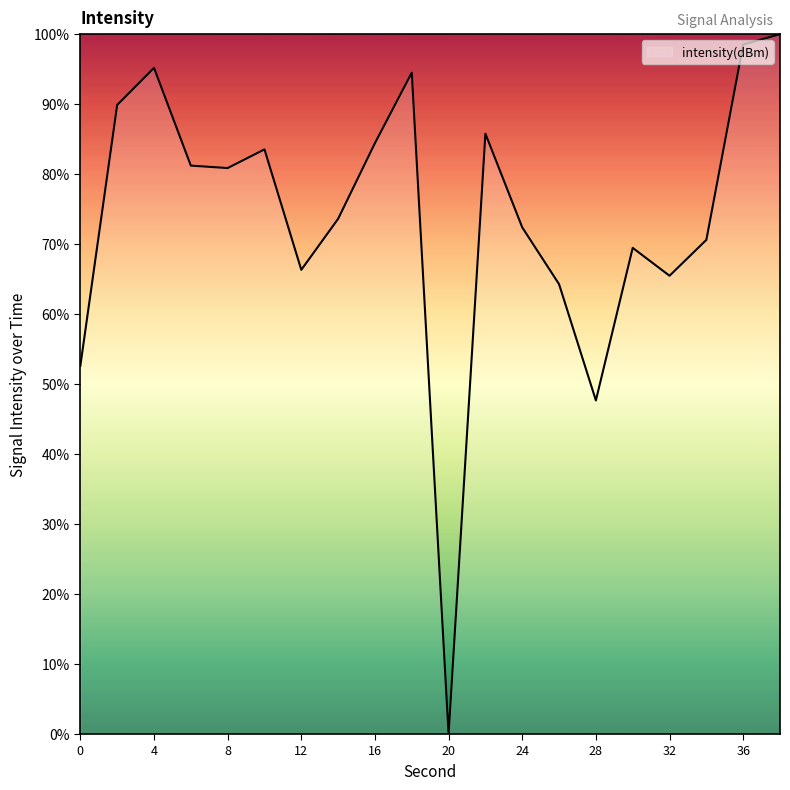

Rank the categories by value from lowest to highest.

20, 28, 0, 26, 32, 12, 30, 34, 24, 14, 8, 6, 10, 16, 22, 2, 18, 4, 36, 38